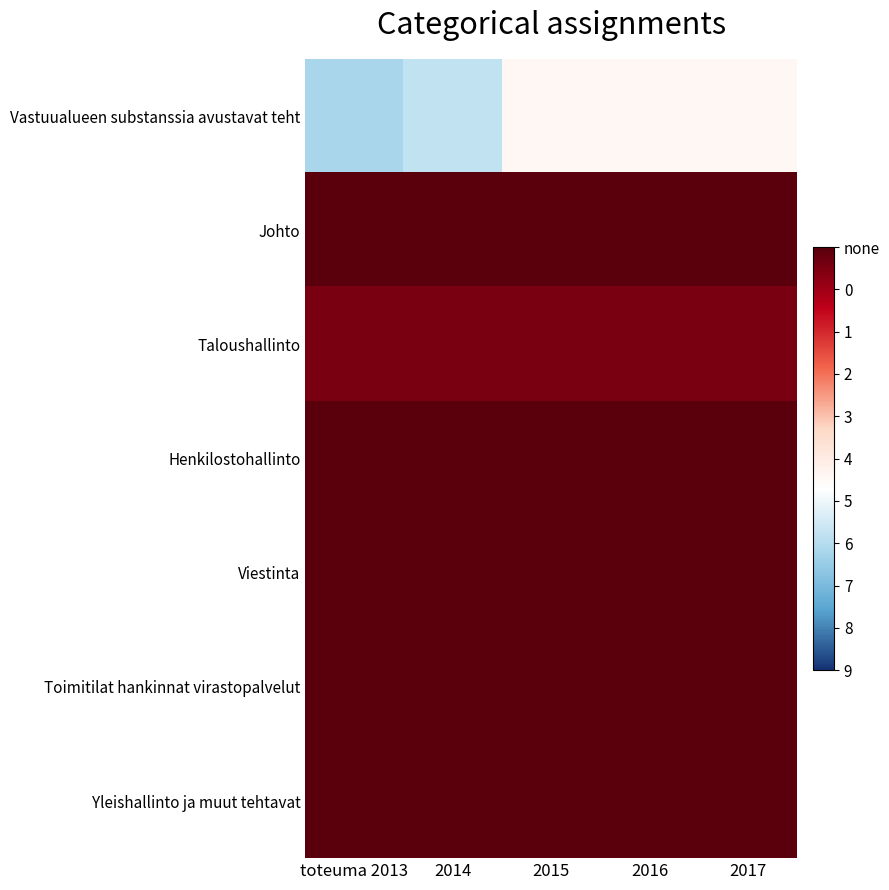

Between toteuma 2013 and 2016, which is larger?

toteuma 2013